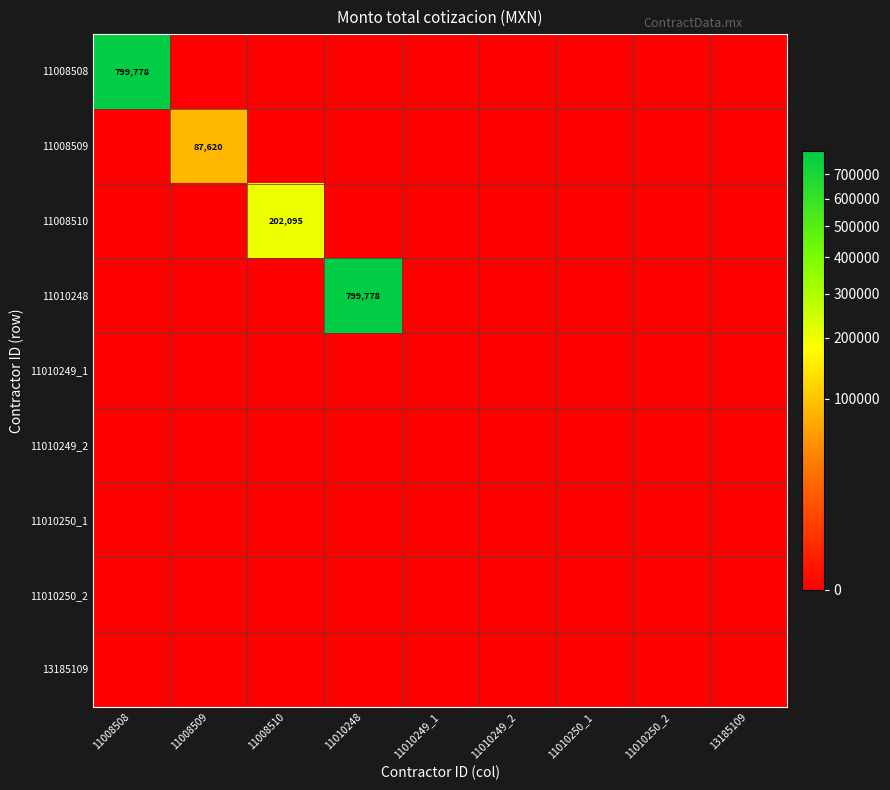

At how many categories does at least one series exceed 590282?

2